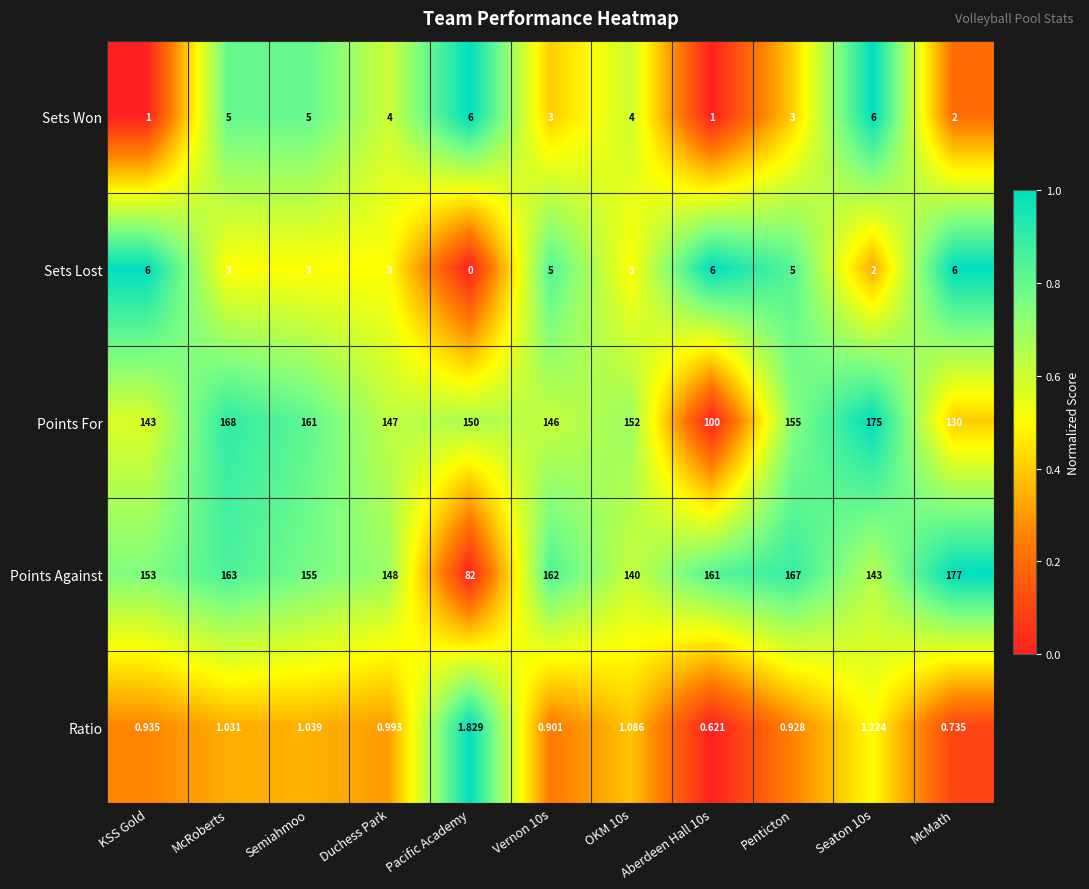

Between Semiahmoo and Vernon 10s, which series saw the biggest shift?

Points For